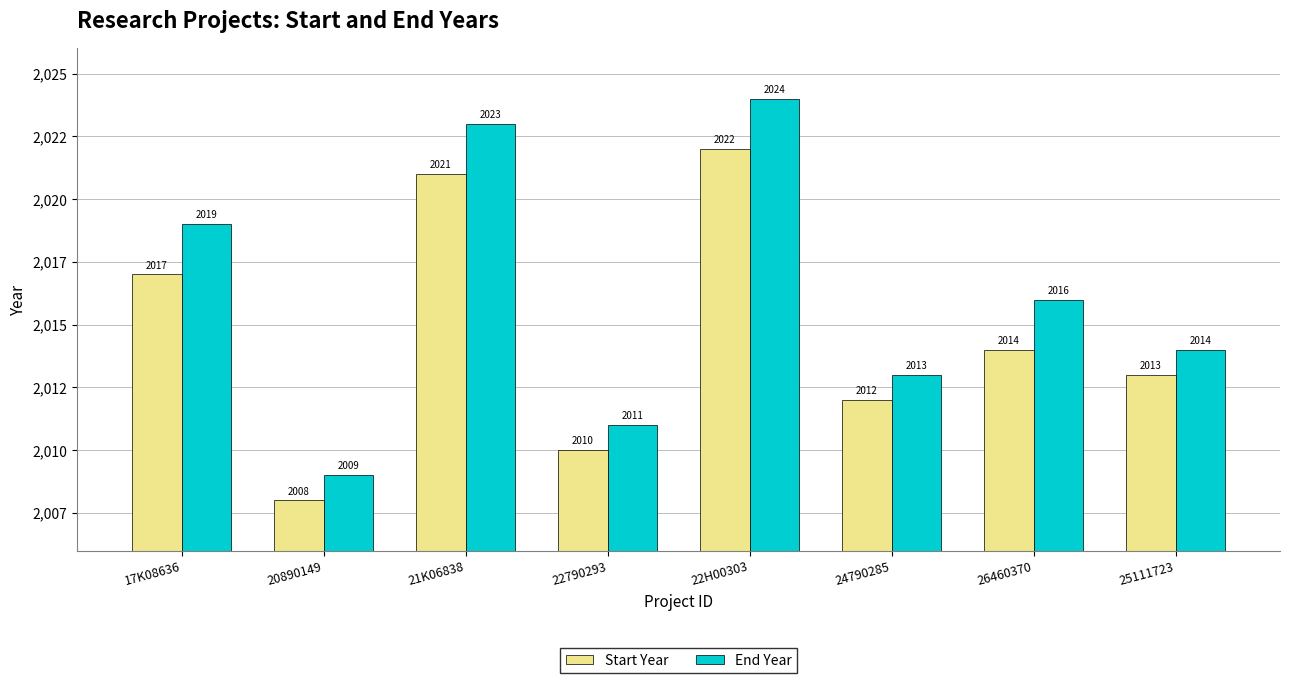

Rank the series at 25111723 from lowest to highest value.

Start Year, End Year